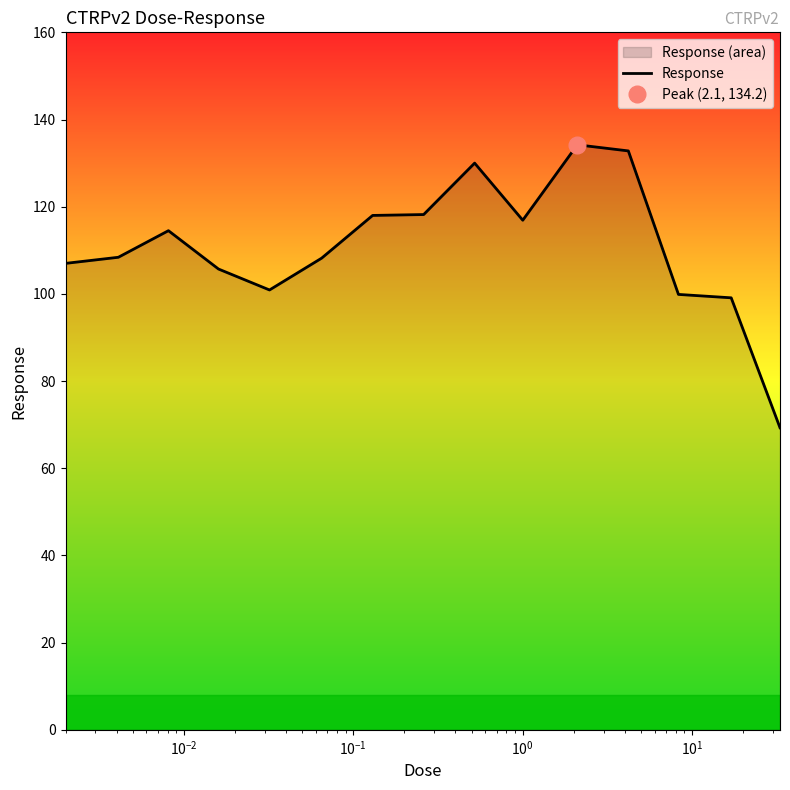

What is the maximum value for Response?

134.2